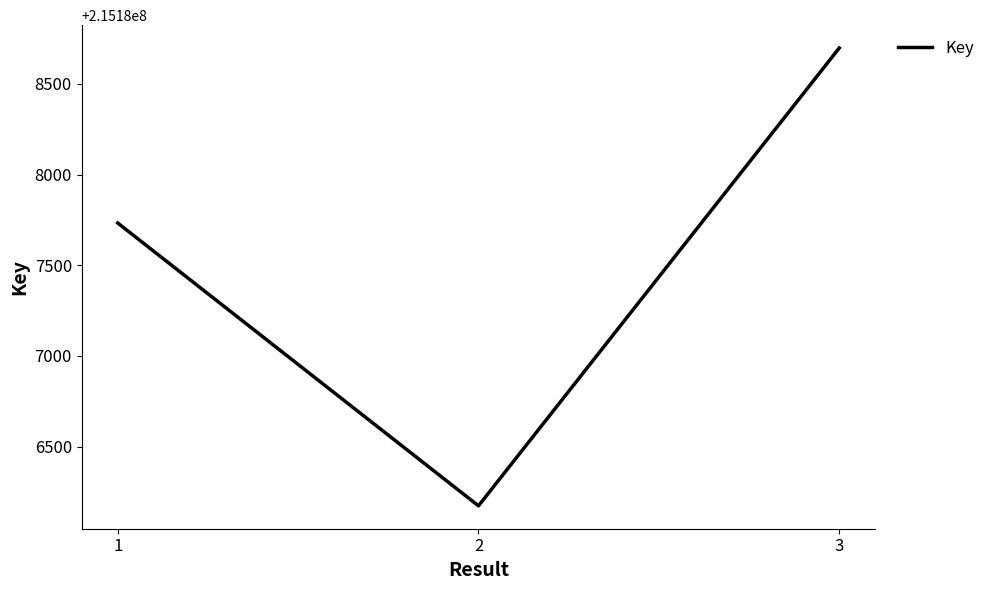

What is the change in value from 2 to 3?

+2525